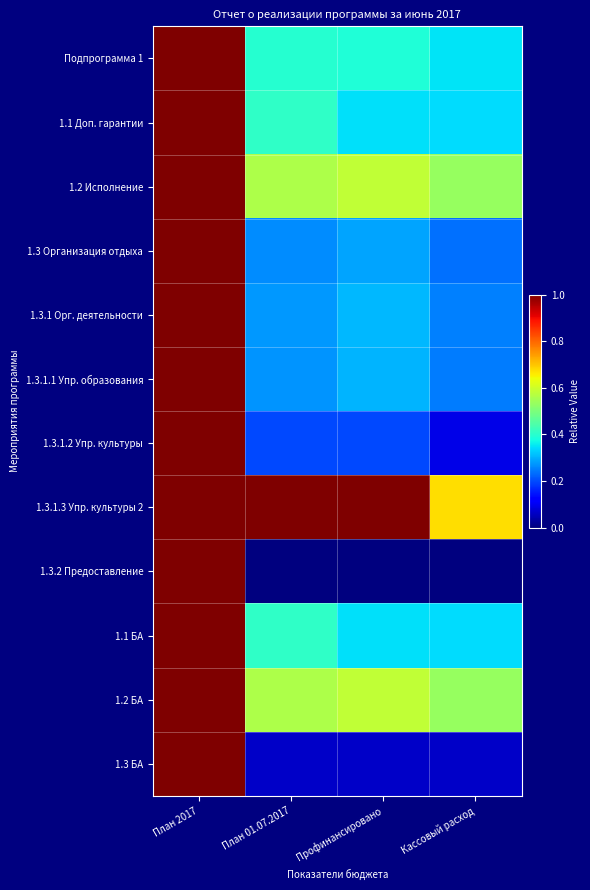

Which series has the largest range (max minus min)?

1.3.2 Предоставление